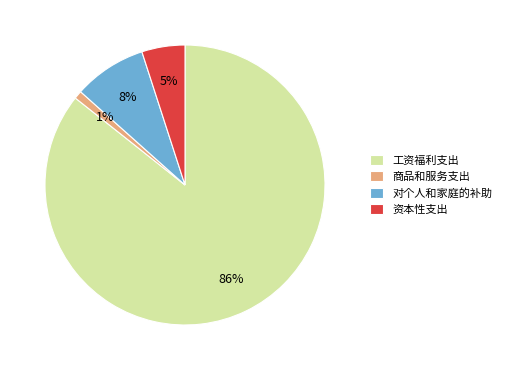

Is there any slice that represents more than half of the pie?

Yes